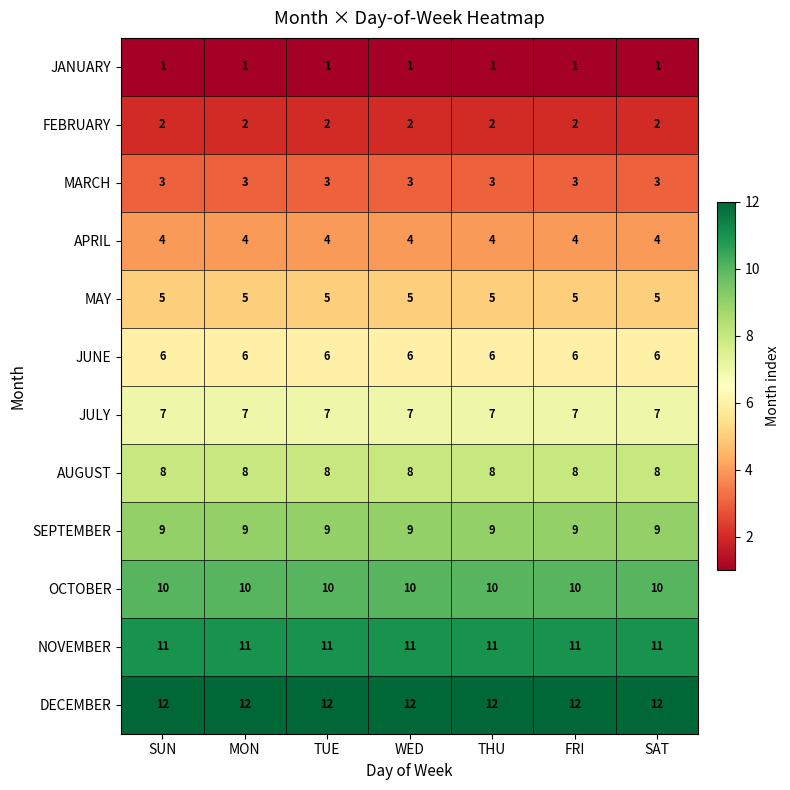

At how many categories does at least one series exceed 5?

7